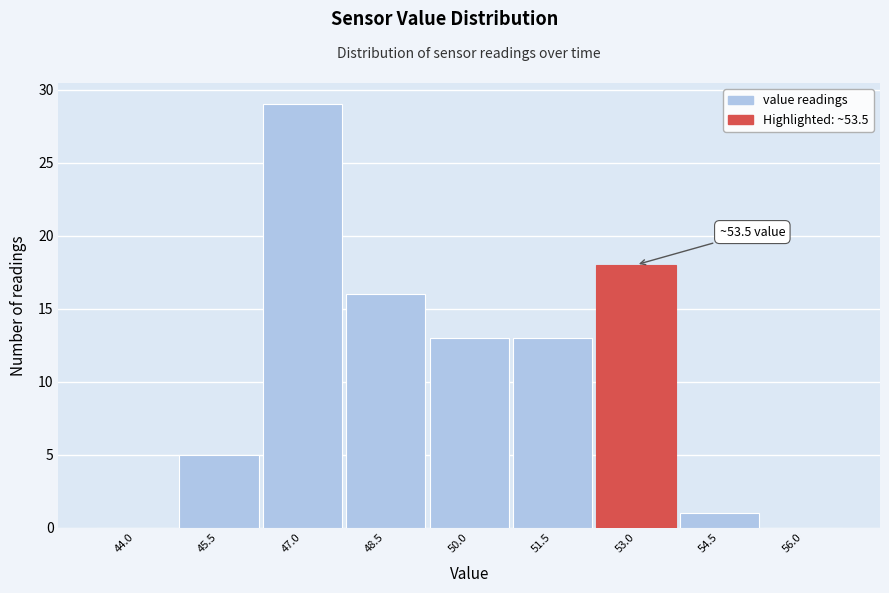

Reading left to right, extract all data points from this chart.

44.0=0	45.5=5	47.0=29	48.5=16	50.0=13	51.5=13	53.0=18	54.5=1	56.0=0